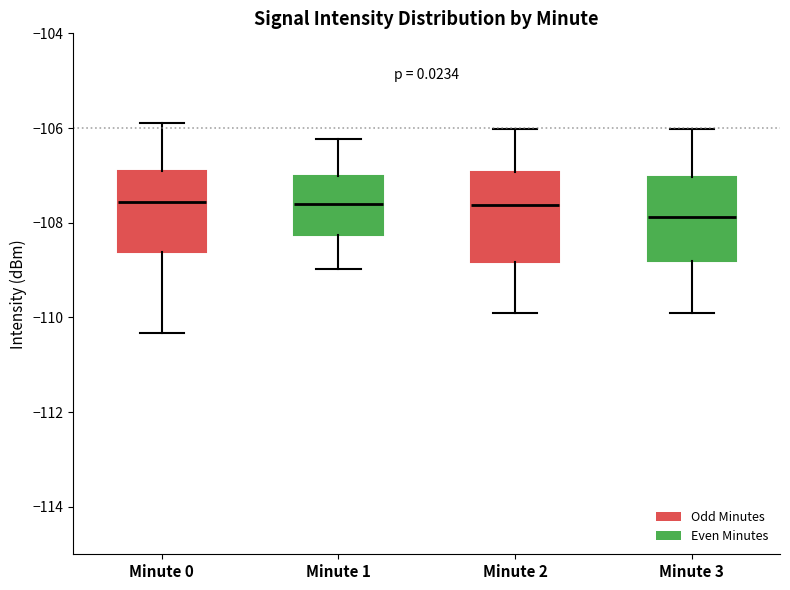

Reading left to right, read every box against the y-axis: the position of its median line, the range the box covers, and the ends of its whiskers. The values are not printed on the chart, so give them approximately, as read against the axis.

Minute 0: median -107.6, box -108.6 to -107.0, whiskers -110.4 to -105.8
Minute 1: median -107.6, box -108.2 to -107.0, whiskers -109.0 to -106.2
Minute 2: median -107.6, box -108.8 to -107.0, whiskers -110.0 to -106.0
Minute 3: median -107.8, box -108.8 to -107.0, whiskers -110.0 to -106.0